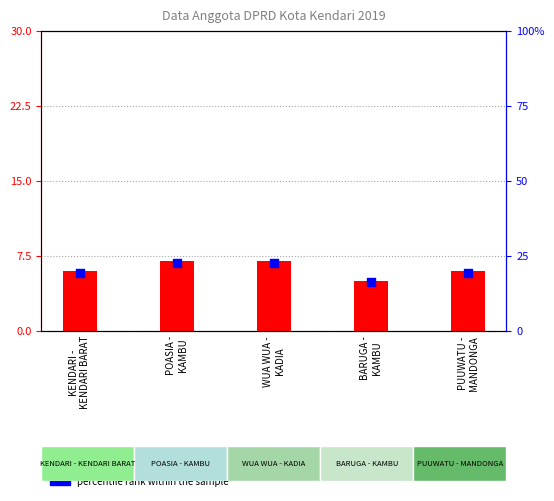

Which series contains the lowest Y value?

count